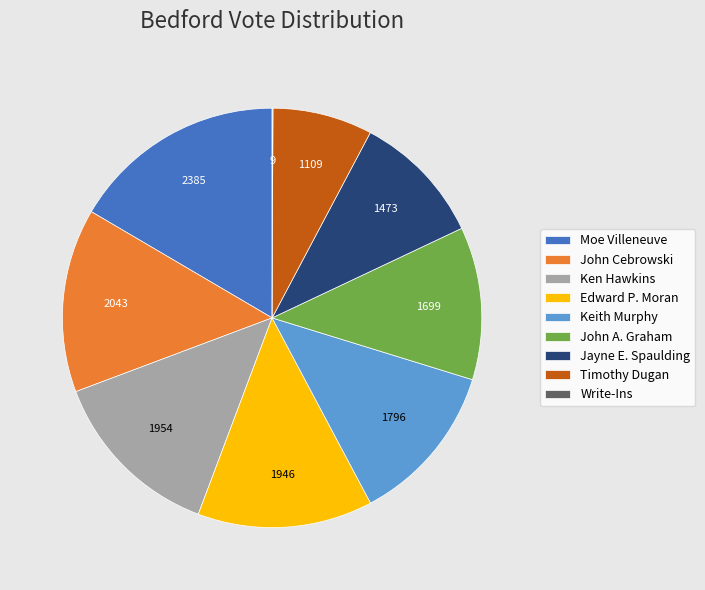

Do Keith Murphy and Timothy Dugan together represent more than half of the pie?

No